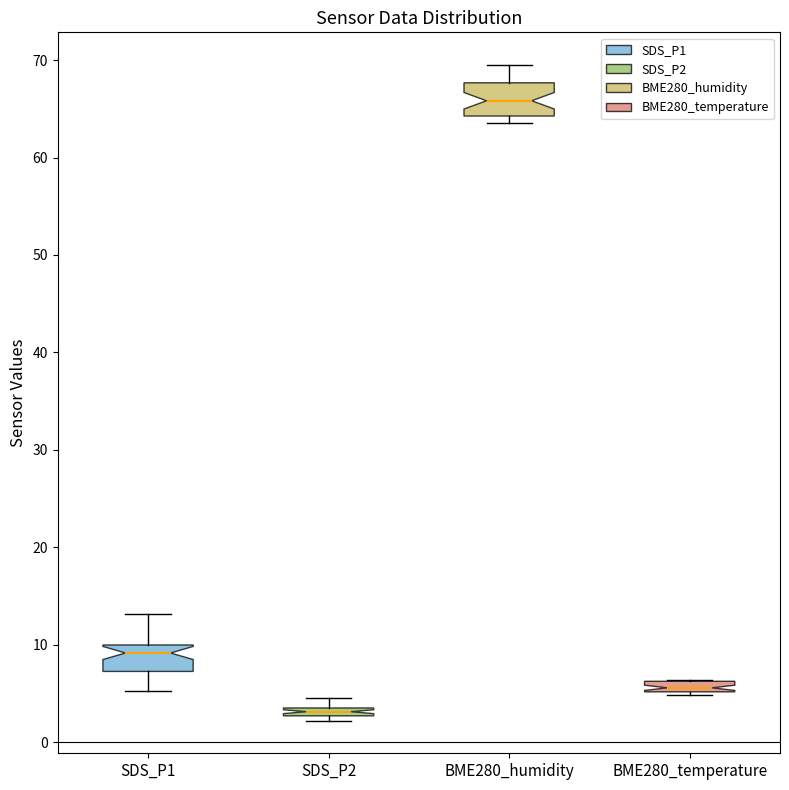

Where is the upper edge of the box for SDS_P2 on the y-axis? The values are not printed on the chart, so give them approximately, as read against the axis.

4